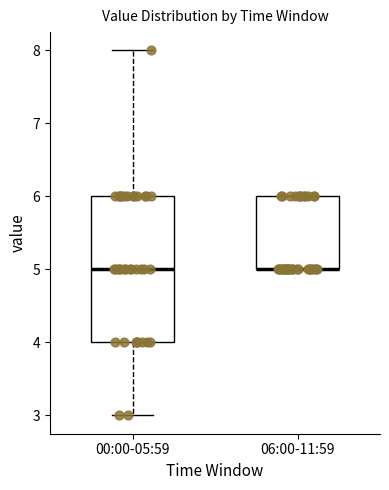

Reading left to right, read every box against the y-axis: the position of its median line, the range the box covers, and the ends of its whiskers. The values are not printed on the chart, so give them approximately, as read against the axis.

00:00-05:59: median 5, box 4 to 6, whiskers 3 to 8
06:00-11:59: median 5 (drawn on the box's lower edge), box 5 to 6, whiskers 5 to 6